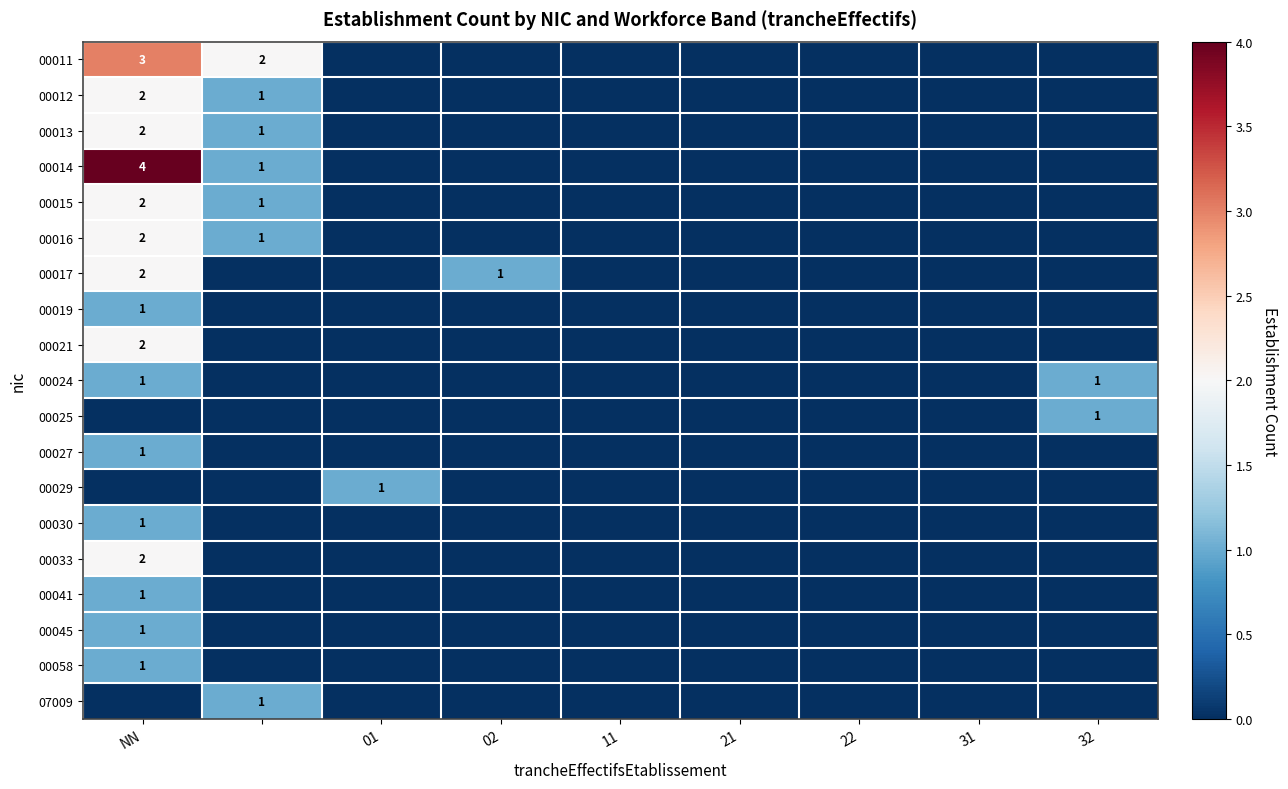

Is it true that 00045 equals 1 at NN?

True